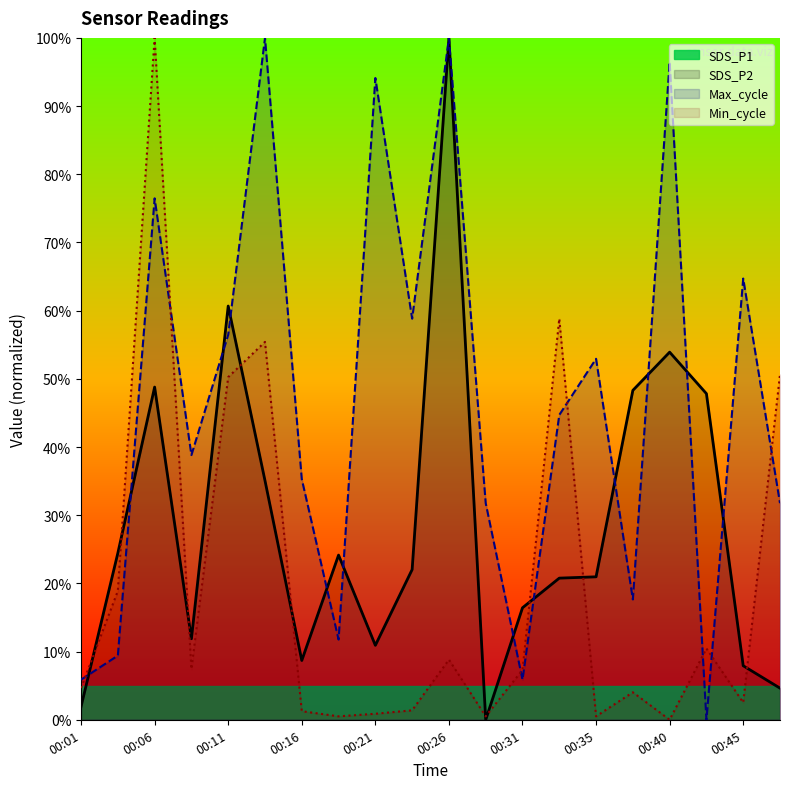

The value of SDS_P2 at 00:06 is 76.5. True or false?

True